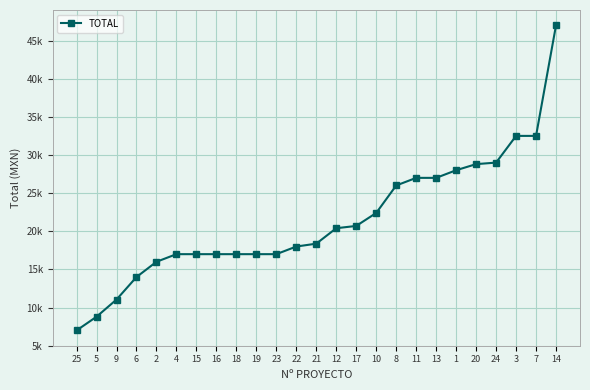

The chart shows a value of 4906 at 9. True or false?

False